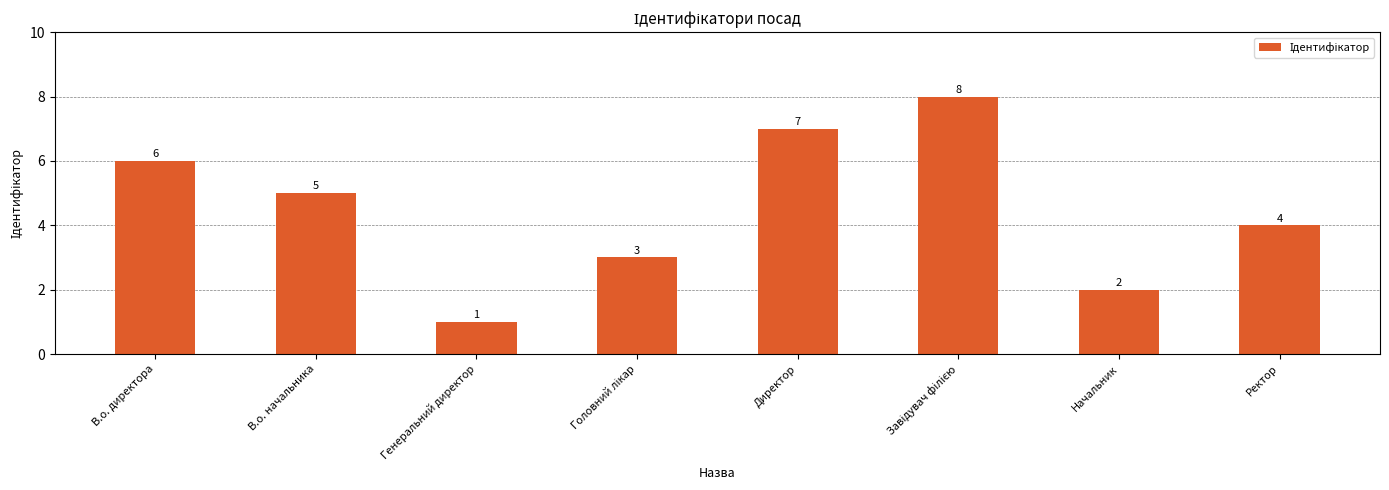

What is the minimum value shown in the chart?

1